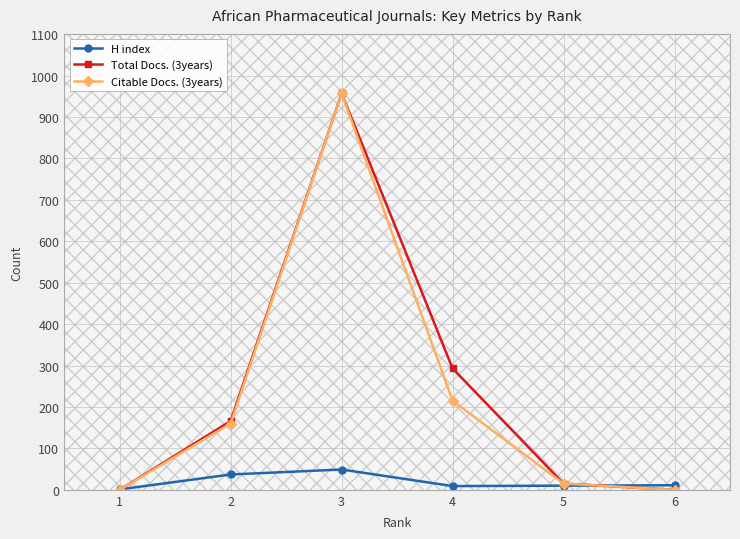

What value does the H index series have at 6?

11